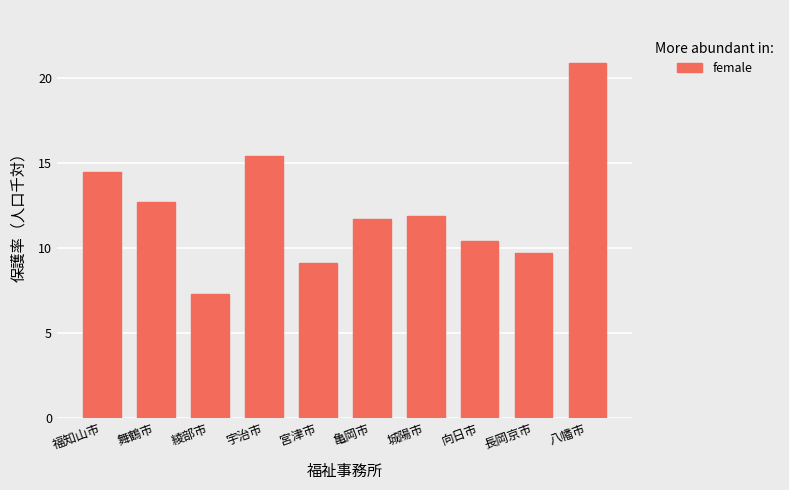

List the labels in order of value, largest first.

八幡市, 宇治市, 福知山市, 舞鶴市, 城陽市, 亀岡市, 向日市, 長岡京市, 宮津市, 綾部市